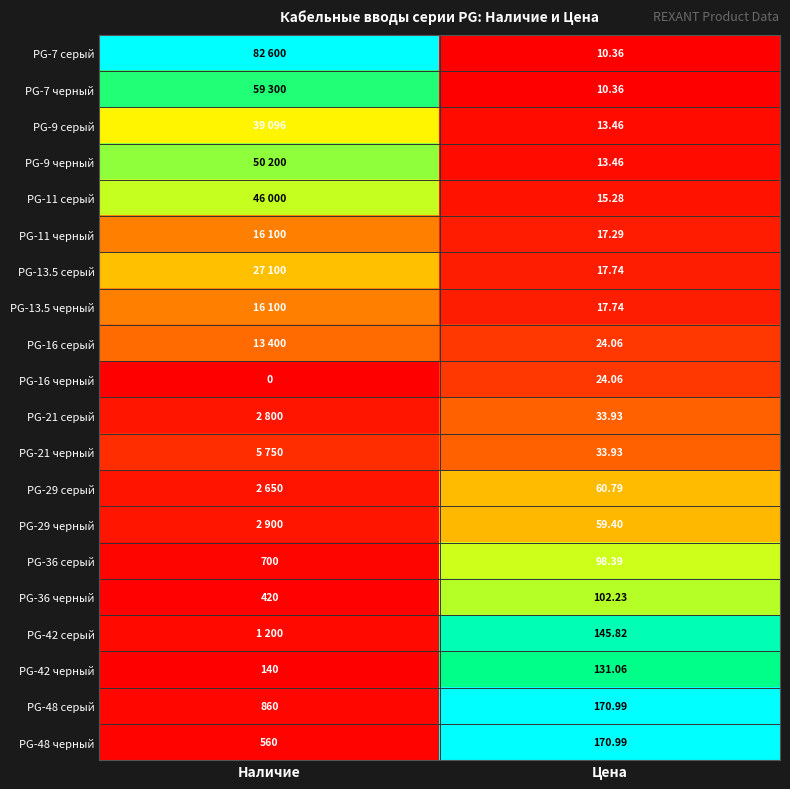

At which label does PG-36 серый reach its peak?

Наличие